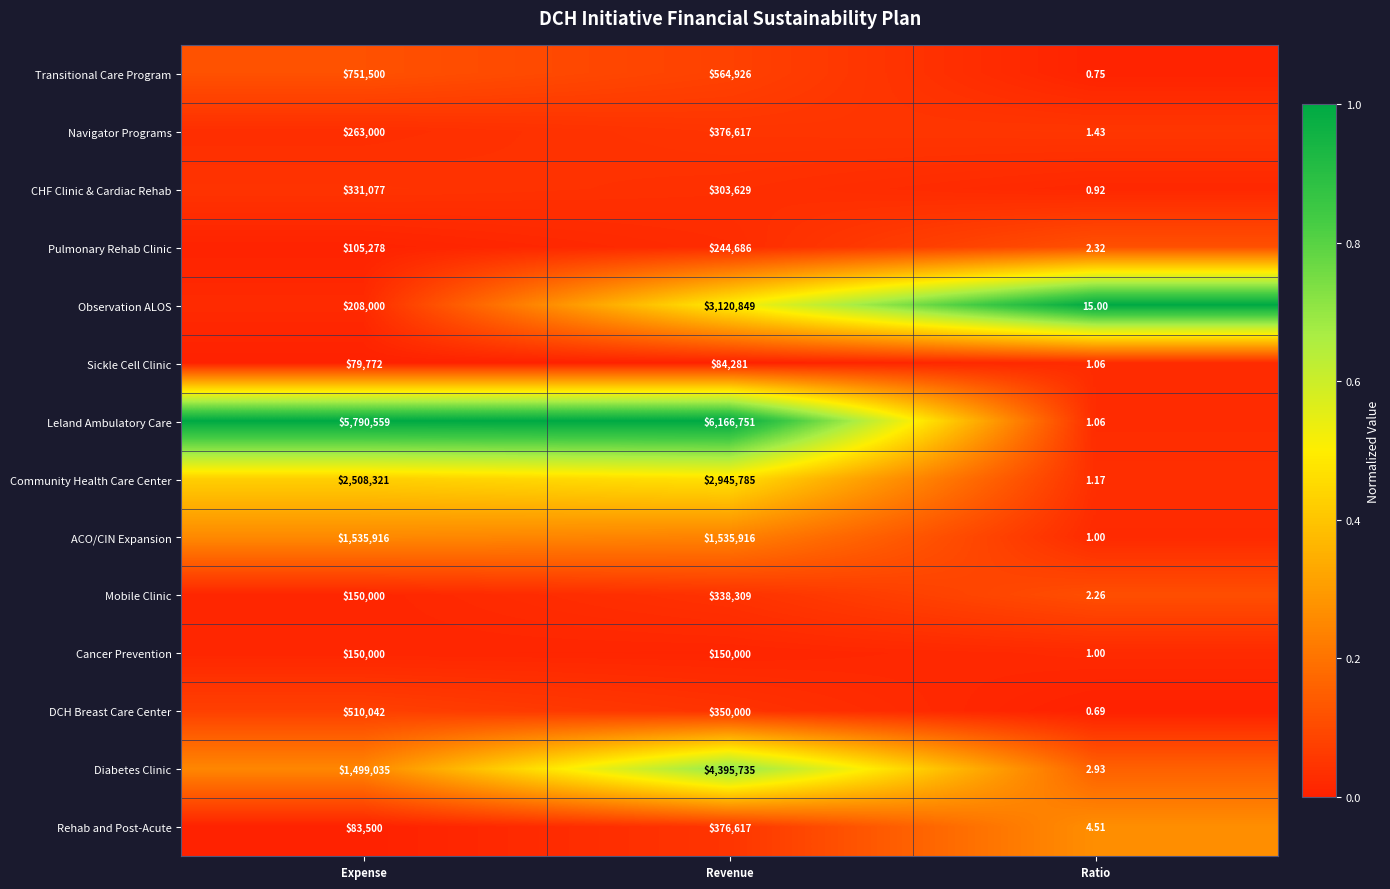

Is the value of Observation ALOS at Revenue greater than the value of Sickle Cell Clinic at Expense?

Yes